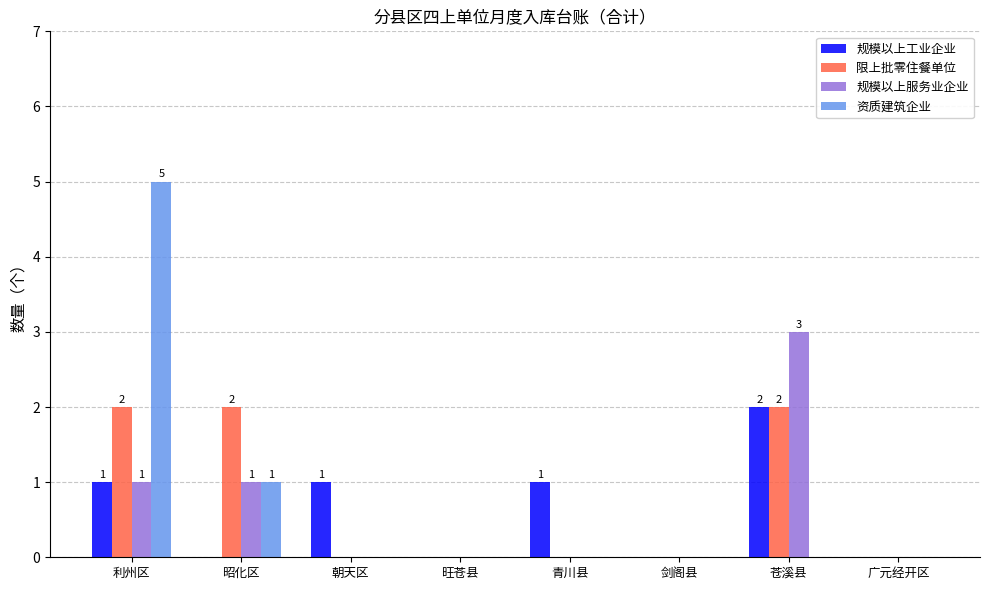

What is the total value across all series at 苍溪县?

7